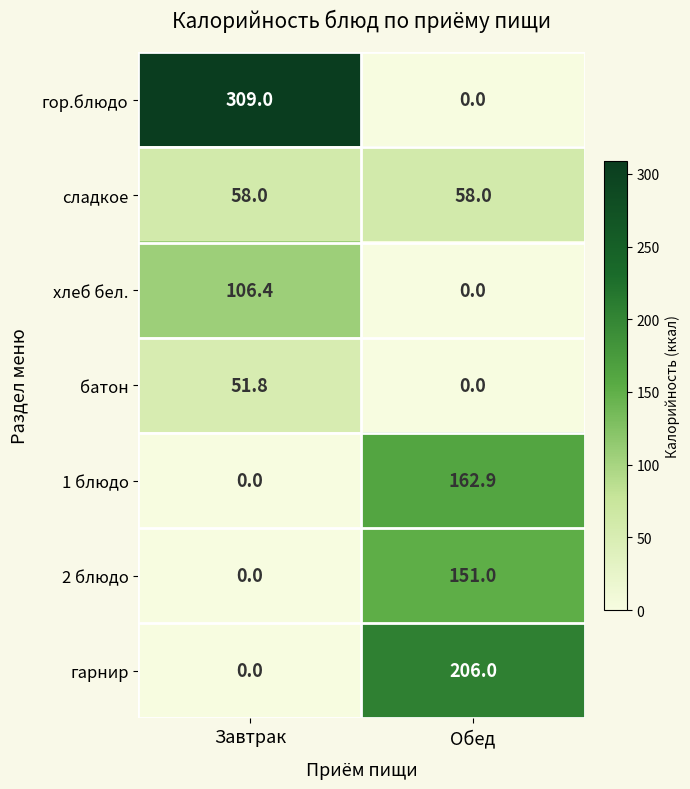

Reading left to right, what are all the values shown in this chart?

гор.блюдо: Завтрак=309.0	Обед=0.0
сладкое: Завтрак=58.0	Обед=58.0
хлеб бел.: Завтрак=106.4	Обед=0.0
батон: Завтрак=51.8	Обед=0.0
1 блюдо: Завтрак=0.0	Обед=162.9
2 блюдо: Завтрак=0.0	Обед=151.0
гарнир: Завтрак=0.0	Обед=206.0